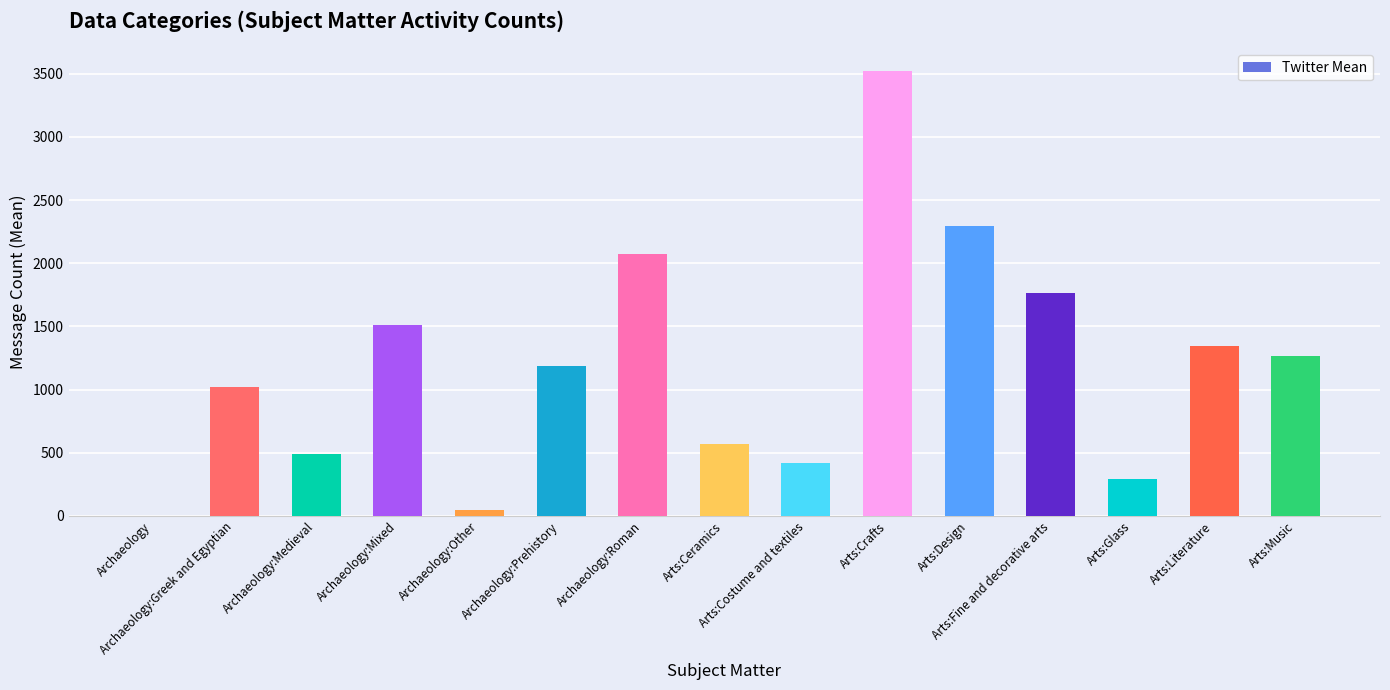

What is the sum of all values?

17805.7